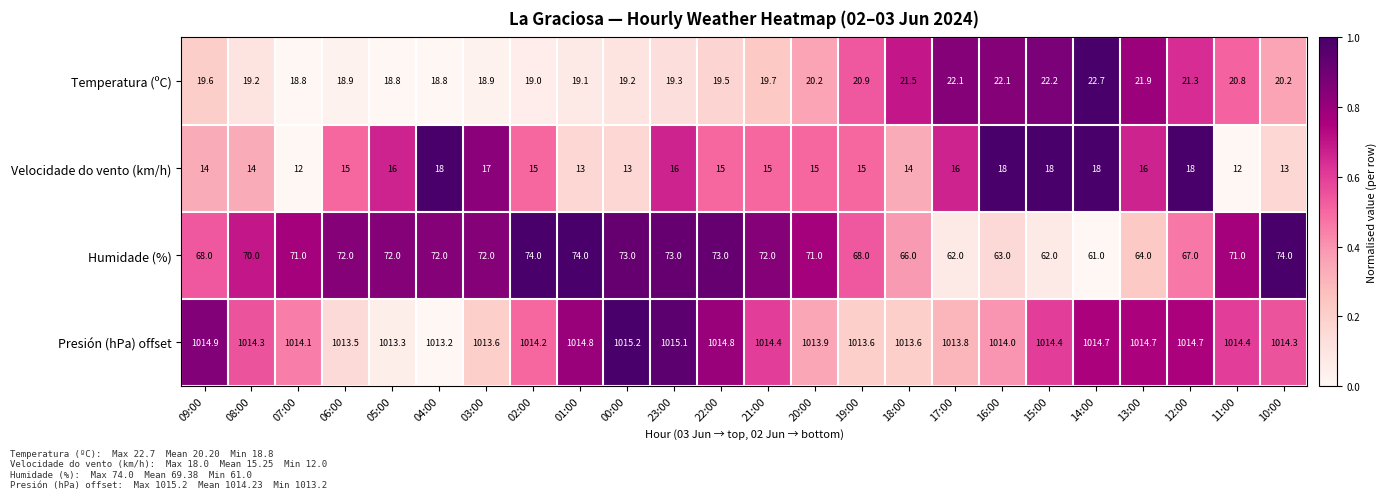

What is the total value across all series at 16:00?

1117.1